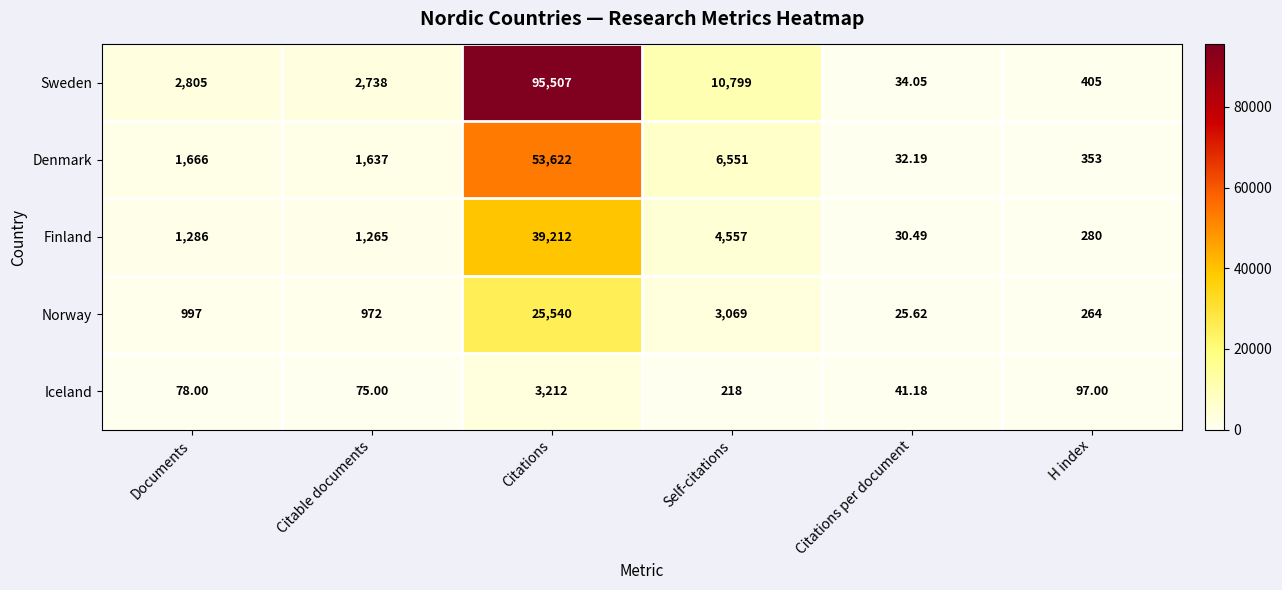

Rank the series at H index from lowest to highest value.

Iceland, Norway, Finland, Denmark, Sweden